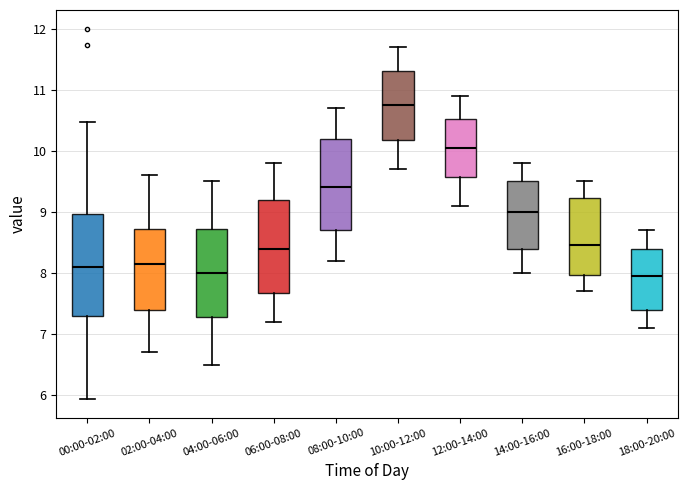

Reading left to right, read every box against the y-axis: the position of its median line, the range the box covers, and the ends of its whiskers. The values are not printed on the chart, so give them approximately, as read against the axis.

00:00-02:00: median 8.1, box 7.3 to 9.0, whiskers 5.9 to 10.5
02:00-04:00: median 8.2, box 7.4 to 8.7, whiskers 6.7 to 9.6
04:00-06:00: median 8.0, box 7.3 to 8.7, whiskers 6.5 to 9.5
06:00-08:00: median 8.4, box 7.7 to 9.2, whiskers 7.2 to 9.8
08:00-10:00: median 9.4, box 8.7 to 10.2, whiskers 8.2 to 10.7
10:00-12:00: median 10.8, box 10.2 to 11.3, whiskers 9.7 to 11.7
12:00-14:00: median 10.1, box 9.6 to 10.5, whiskers 9.1 to 10.9
14:00-16:00: median 9.0, box 8.4 to 9.5, whiskers 8.0 to 9.8
16:00-18:00: median 8.5, box 8.0 to 9.2, whiskers 7.7 to 9.5
18:00-20:00: median 8.0, box 7.4 to 8.4, whiskers 7.1 to 8.7